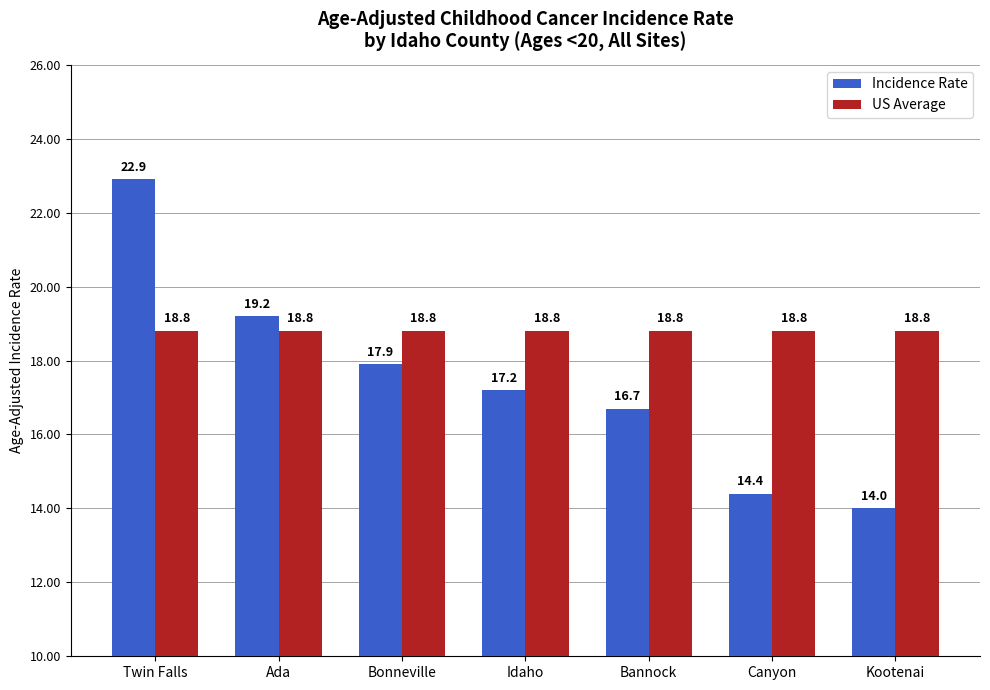

Is it true that Incidence Rate equals 6.8 at Ada?

False